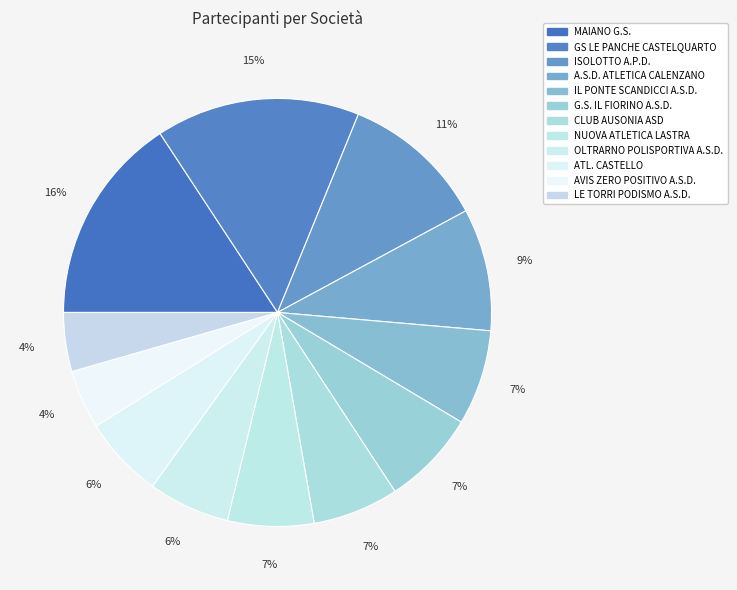

The ISOLOTTO A.P.D. slice represents 11% of the pie. True or false?

True